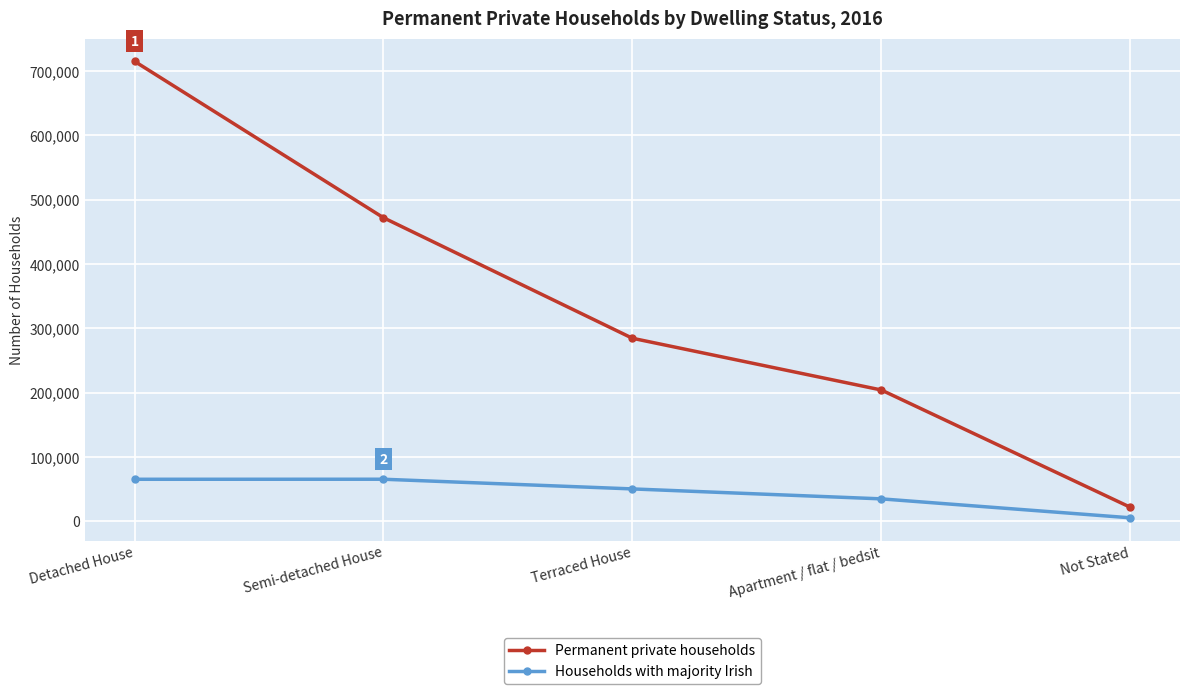

Rank the series at Apartment / flat / bedsit from lowest to highest value.

Households with majority Irish, Permanent private households